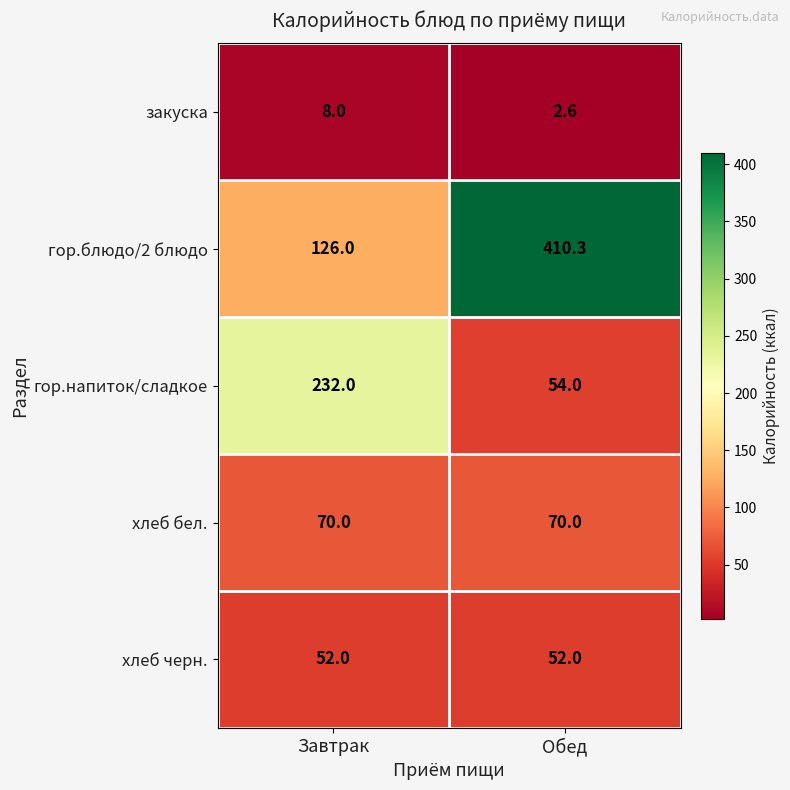

Reading right to left, extract all data points from this chart.

закуска: 2.6	8.0
гор.блюдо/2 блюдо: 410.3	126.0
гор.напиток/сладкое: 54.0	232.0
хлеб бел.: 70.0	70.0
хлеб черн.: 52.0	52.0